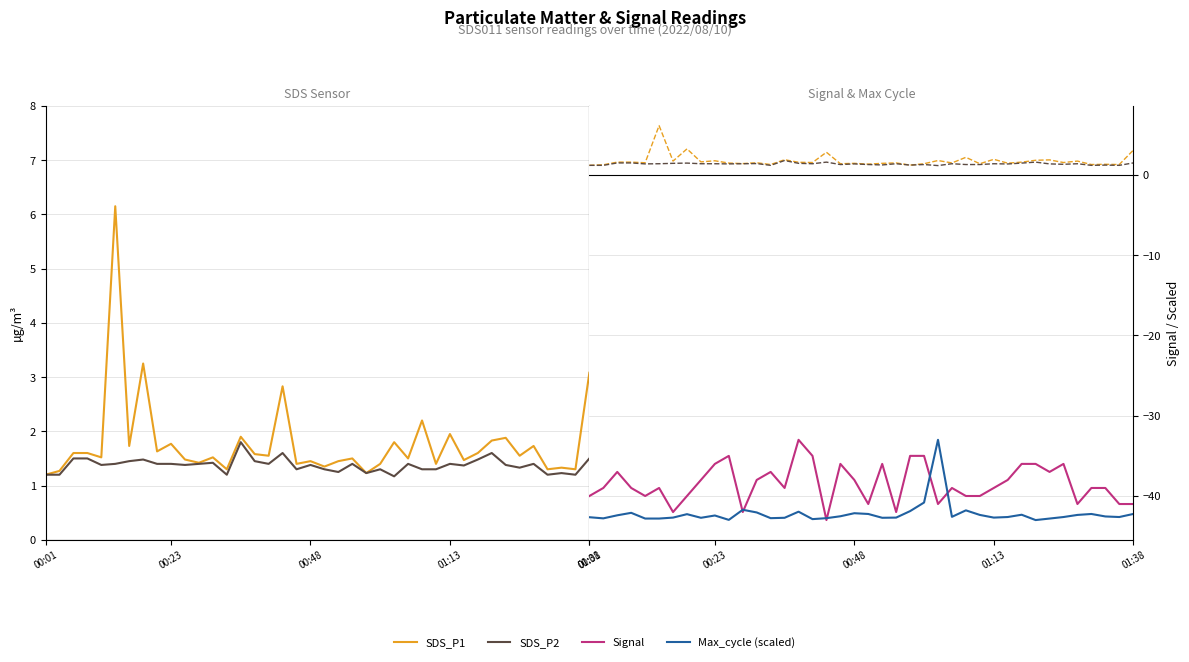

Is this an area chart (filled region under the line)?

No